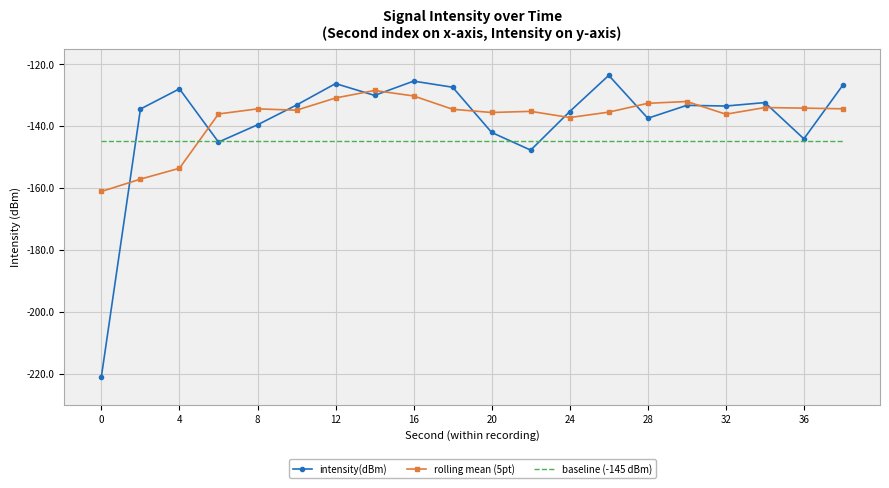

Which series has the widest spread of values?

intensity(dBm)